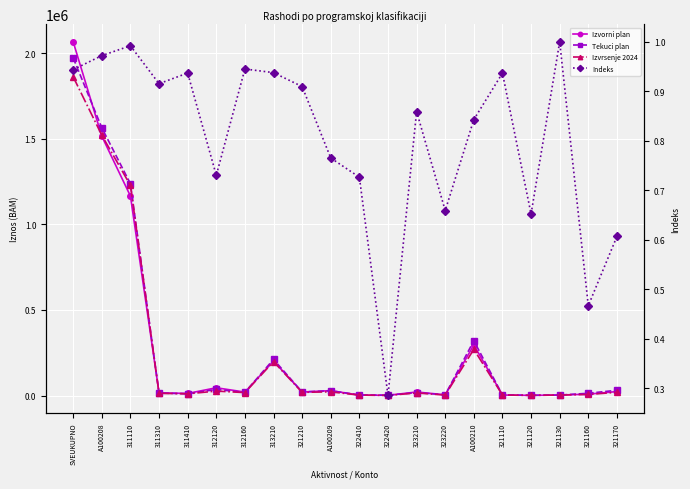

Reading right to left, what are all the values shown in this chart?

Izvorni plan: 321170=23000.0	321160=8000.0	321130=2705.1	321120=790.0	321110=2787.2	A100210=295307.5	323220=3978.1	323210=20641.2	322420=1080.0	322410=2023.0	A100209=28613.2	321210=20400.0	313210=201300.0	312160=20000.0	312120=45280.0	311410=12000.0	311310=16000.0	311110=1165400.0	A100208=1515230.0	SVEUKUPNO=2066649.7
Tekuci plan: 321170=30800.0	321160=13000.0	321130=2661.7	321120=1410.0	321110=3013.0	A100210=320072.9	323220=4108.8	323210=17264.4	322420=1868.3	322410=3385.3	A100209=27778.1	321210=20400.0	313210=211300.0	312160=18000.0	312120=35380.0	311410=10500.0	311310=14000.0	311110=1237400.0	A100208=1564330.0	SVEUKUPNO=1972977.9
Izvrsenje 2024: 321170=18694.8	321160=6073.3	321130=2661.7	321120=920.0	321110=2823.0	A100210=269830.3	323220=2708.7	323210=14834.4	322420=534.3	322410=2460.0	A100209=21261.8	321210=18558.0	313210=198158.1	312160=17013.6	312120=25840.1	311410=9838.4	311310=12816.9	311110=1227640.8	A100208=1520809.7	SVEUKUPNO=1862228.1
Indeks: 321170=0.6	321160=0.5	321130=1.0	321120=0.7	321110=0.9	A100210=0.8	323220=0.7	323210=0.9	322420=0.3	322410=0.7	A100209=0.8	321210=0.9	313210=0.9	312160=0.9	312120=0.7	311410=0.9	311310=0.9	311110=1.0	A100208=1.0	SVEUKUPNO=0.9